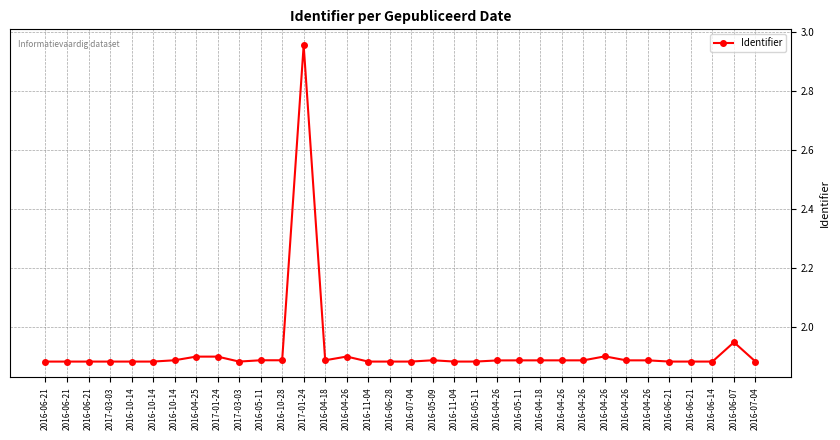

Rank the categories by value from lowest to highest.

2016-06-21, 2016-06-21, 2016-06-21, 2017-03-03, 2016-10-14, 2016-10-14, 2017-03-03, 2016-11-04, 2016-06-28, 2016-07-04, 2016-11-04, 2016-05-11, 2016-06-21, 2016-06-14, 2016-06-21, 2016-07-04, 2016-04-26, 2016-05-11, 2016-04-18, 2016-04-26, 2016-04-26, 2016-04-26, 2016-04-26, 2016-04-18, 2016-10-14, 2016-10-28, 2016-05-09, 2016-05-11, 2016-04-25, 2017-01-24, 2016-04-26, 2016-04-26, 2016-06-07, 2017-01-24